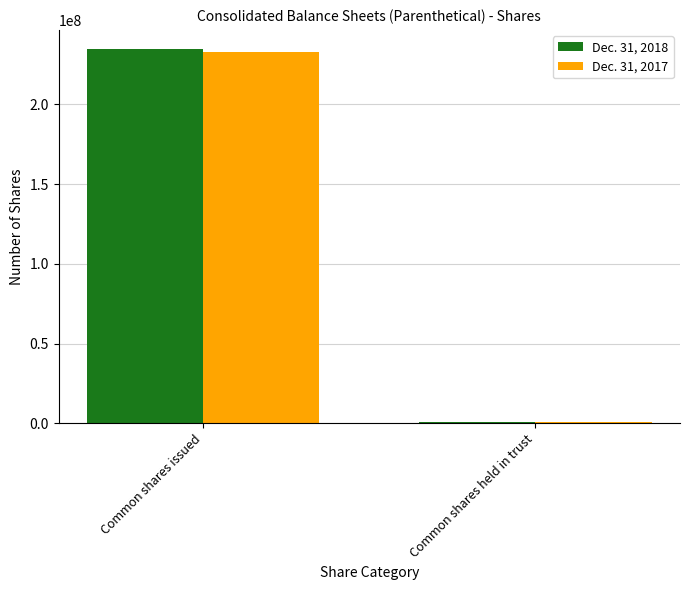

What is the sum of all Dec. 31, 2017 values?

233336229